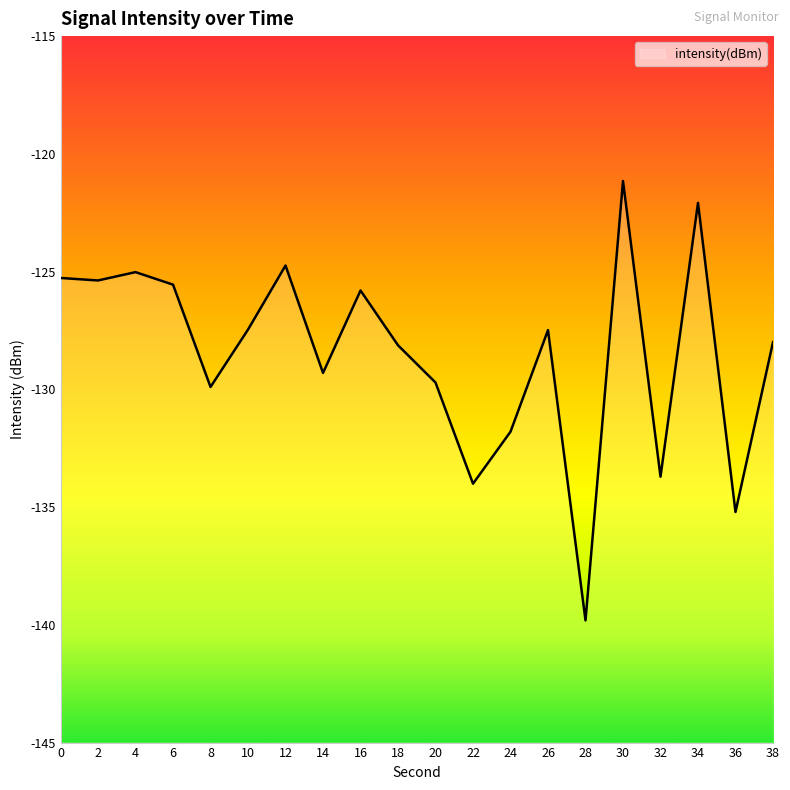

Where is the first local maximum?

4